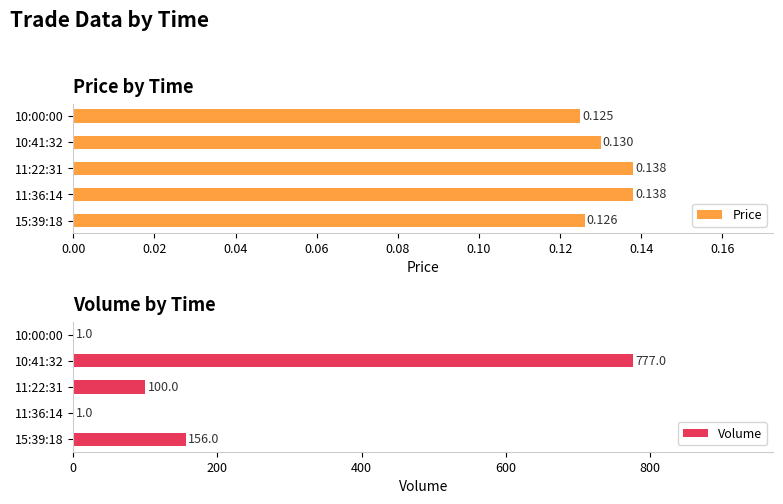

The Volume series shows 144 at 11:22:31. True or false?

False